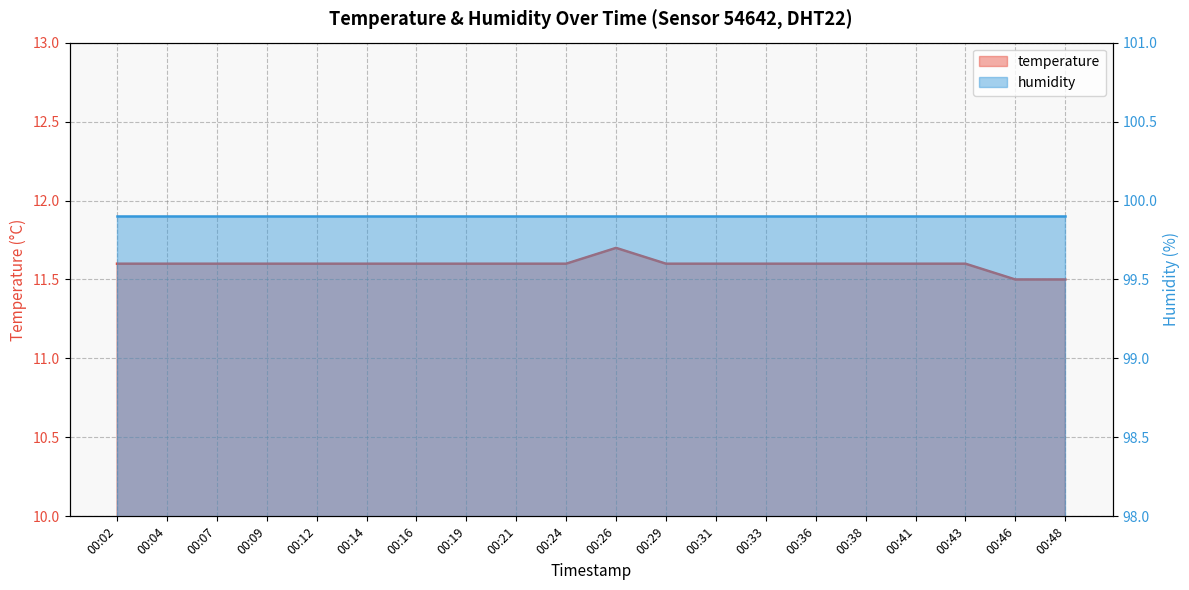

Between 00:38 and 00:21, which is larger?

00:38